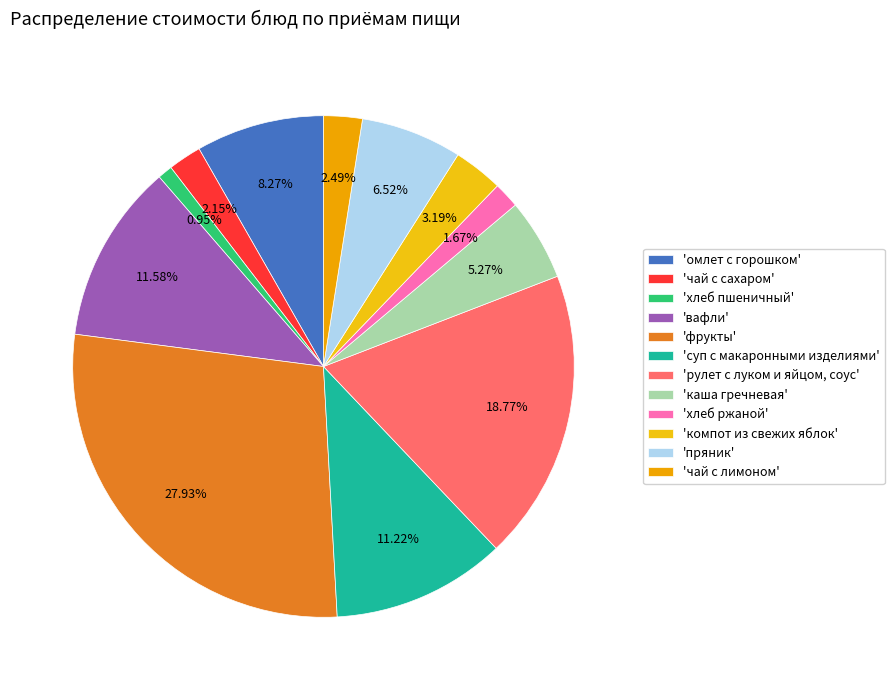

Count the number of slices in the pie.

12